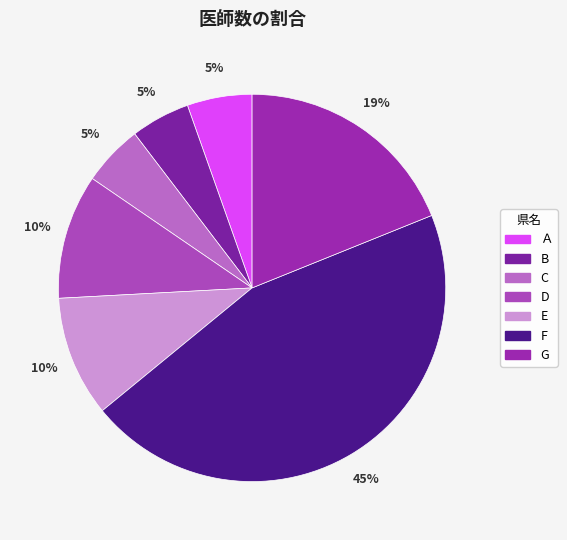

Is there a majority slice in this chart?

No